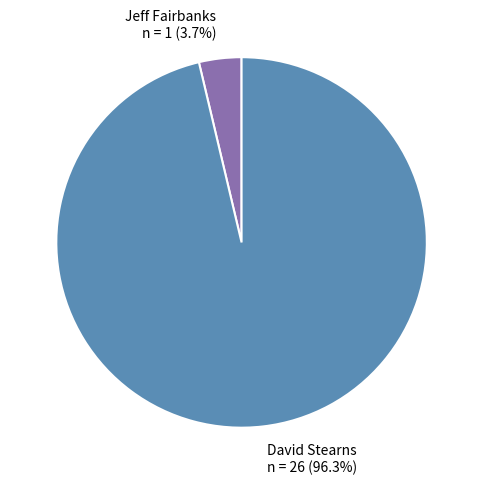

To the nearest percent, what portion does David Stearns represent?

96%